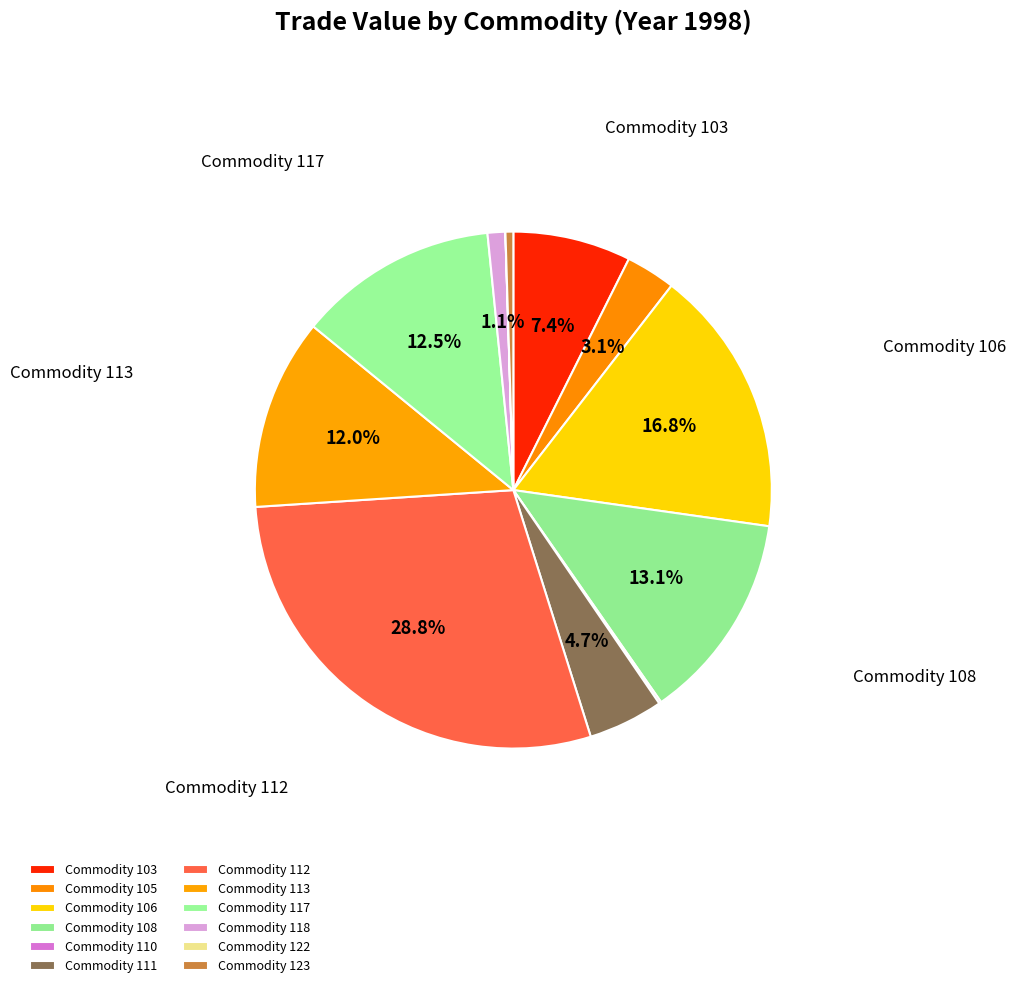

Is there any slice that represents more than half of the pie?

No